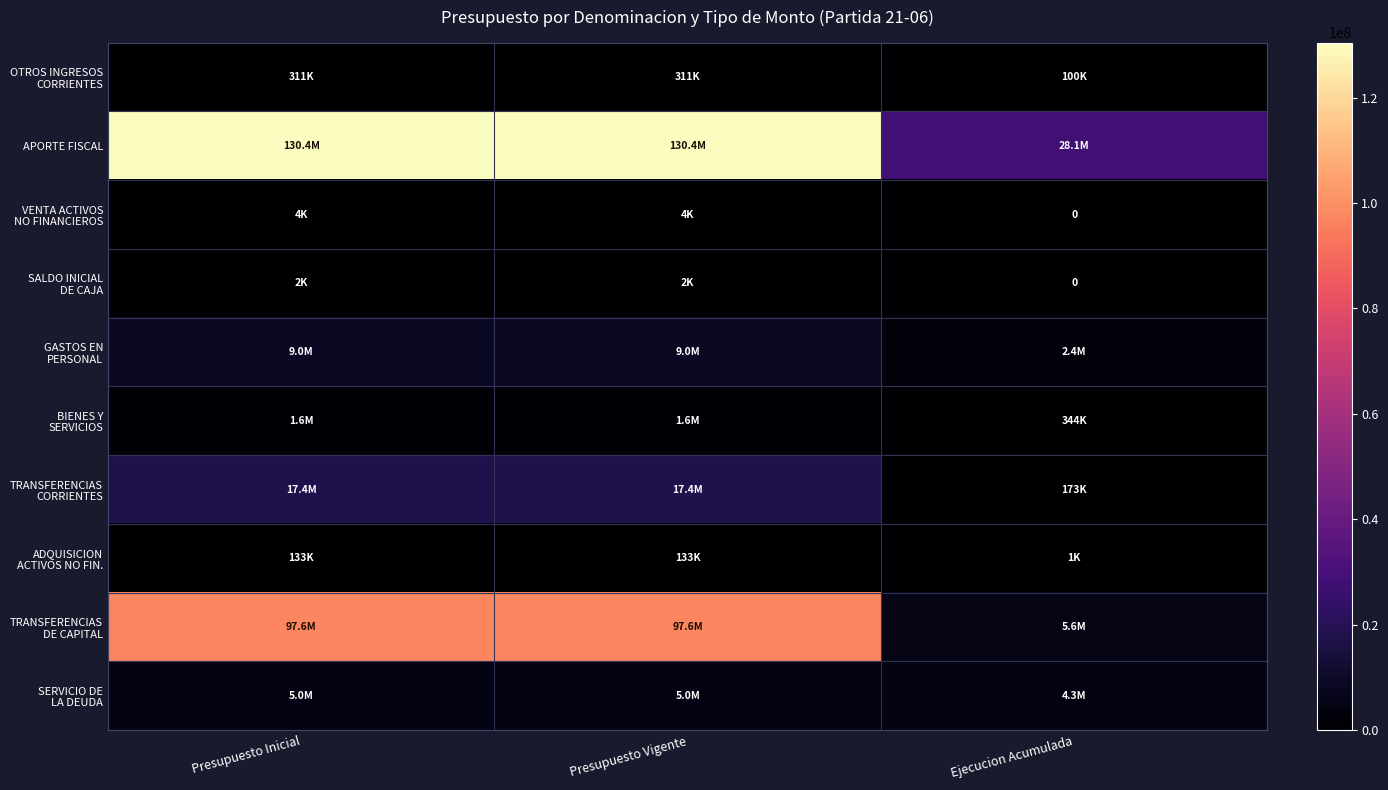

What value does the TRANSFERENCIAS CORRIENTES series have at Presupuesto Vigente, to the nearest 50?

17408700